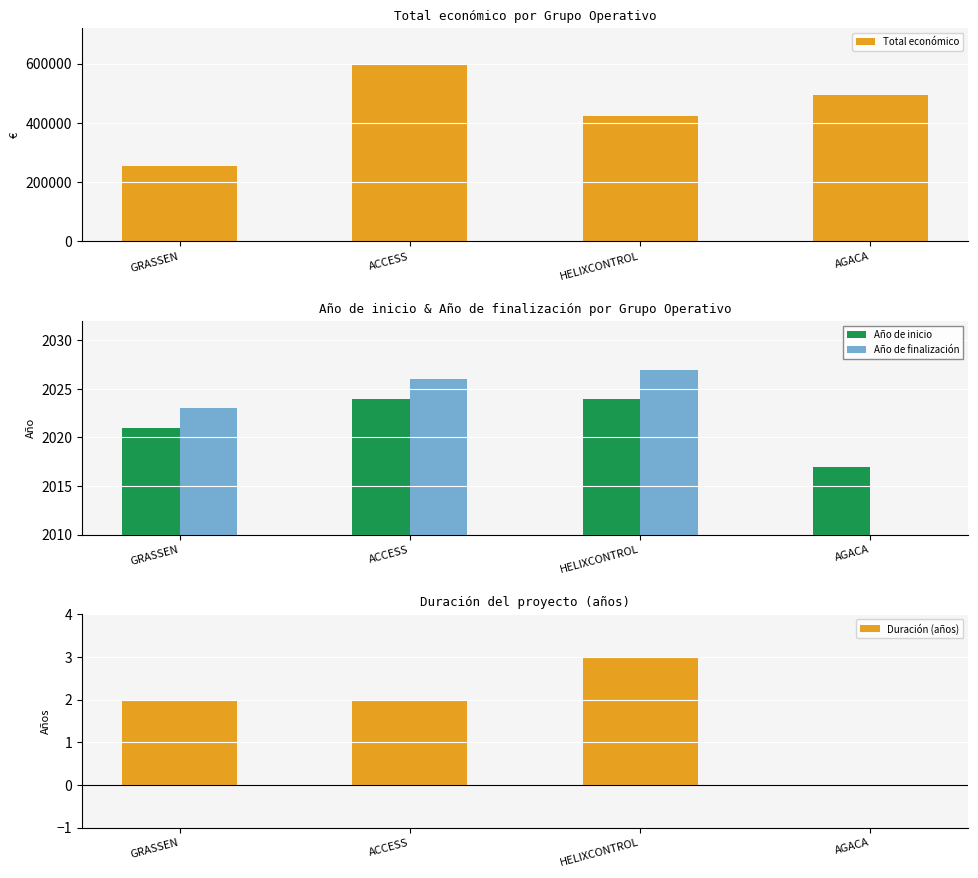

What position from the right is AGACA?

1